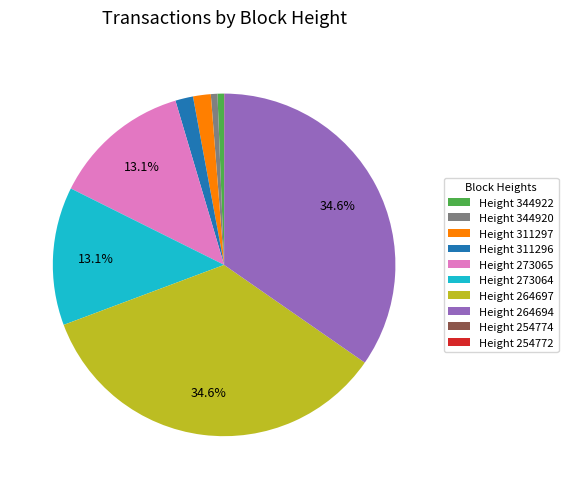

Is the sum of Height 311296 and Height 273065 greater than half?

No